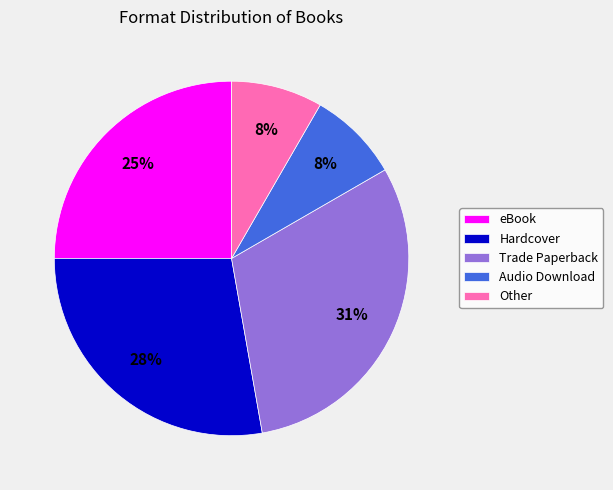

Combined, do eBook and Hardcover account for over 50%?

Yes